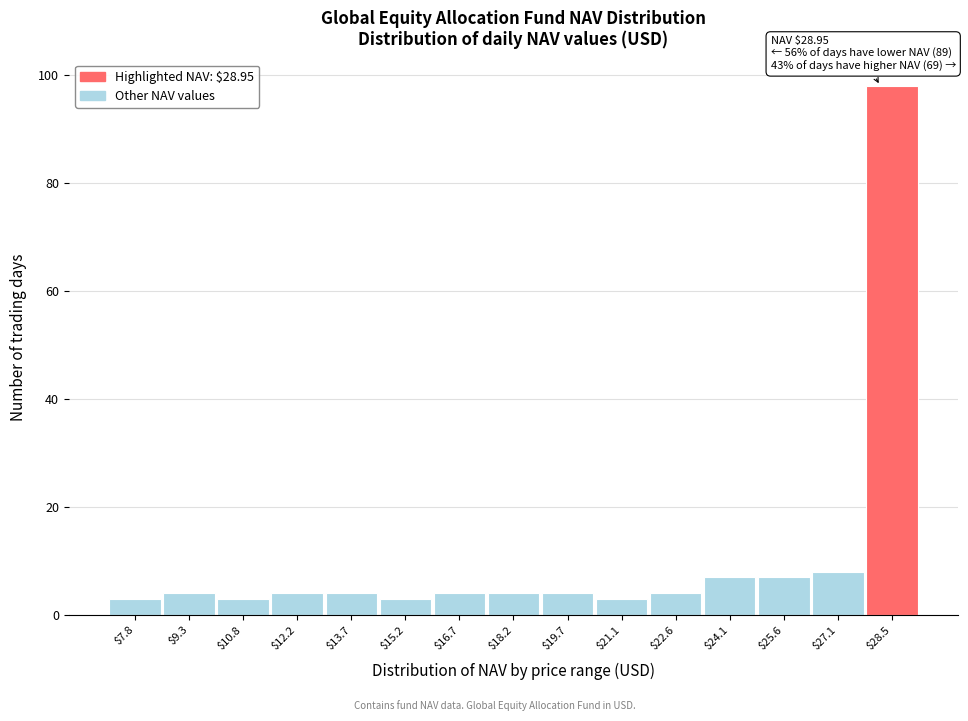

Reading left to right, extract all data points from this chart.

3	4	3	4	4	3	4	4	4	3	4	7	7	8	98